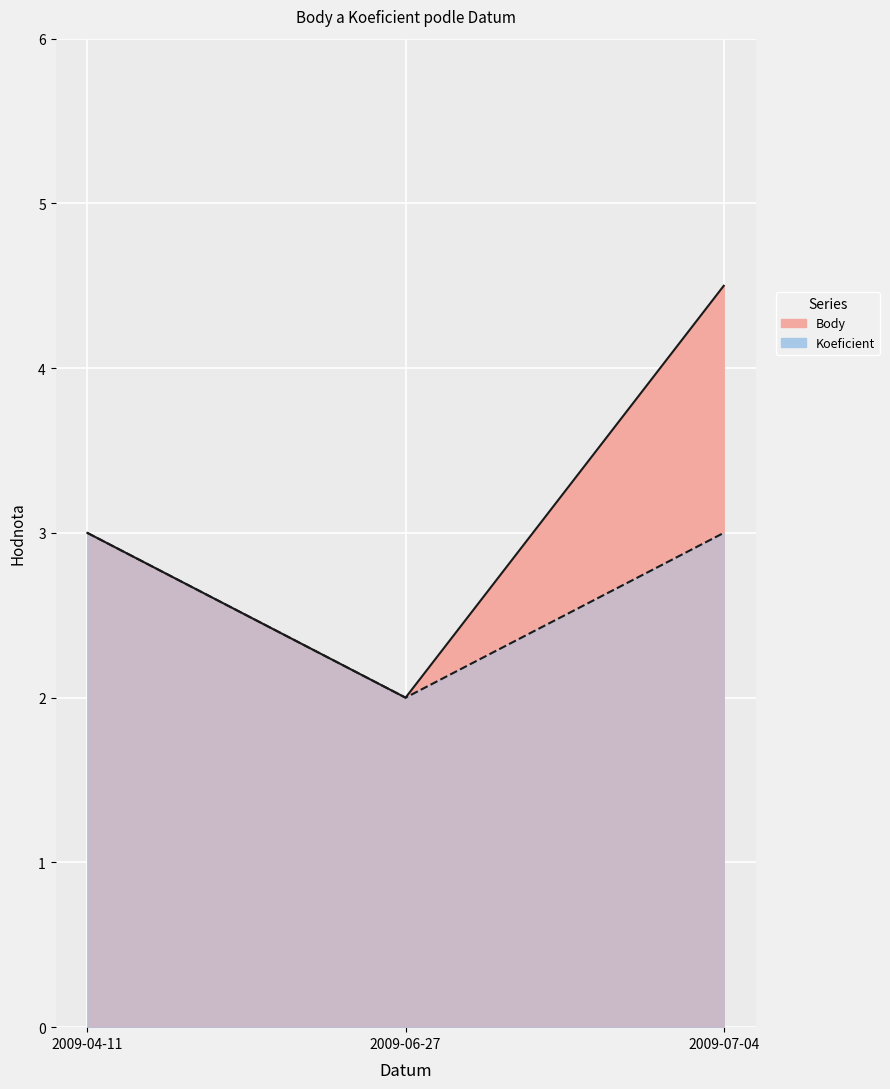

What is the label of the 1st point from the left?

2009-04-11